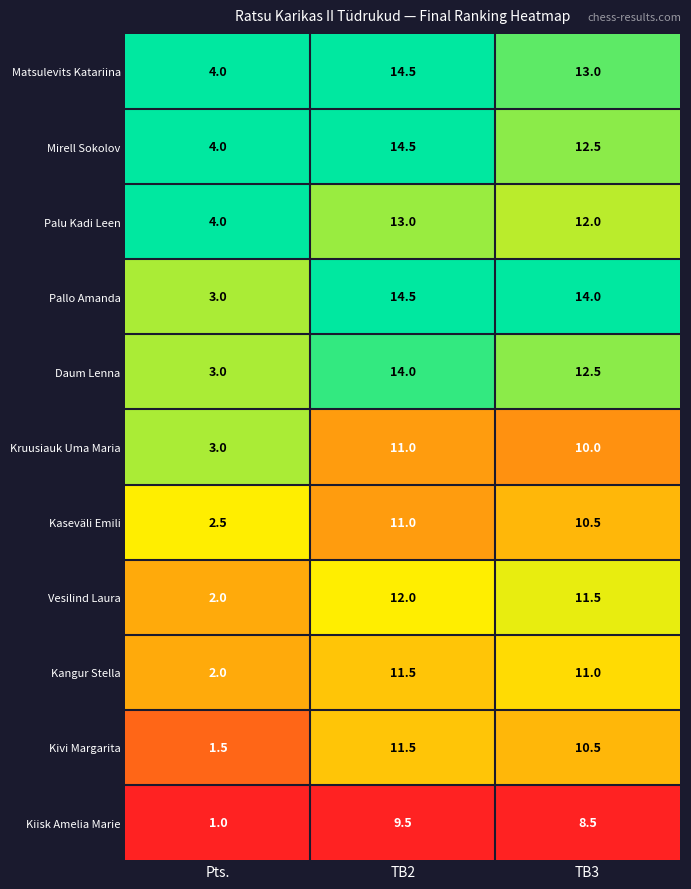

What is the difference between the second highest and minimum values in the Matsulevits Katariina series?

9.0